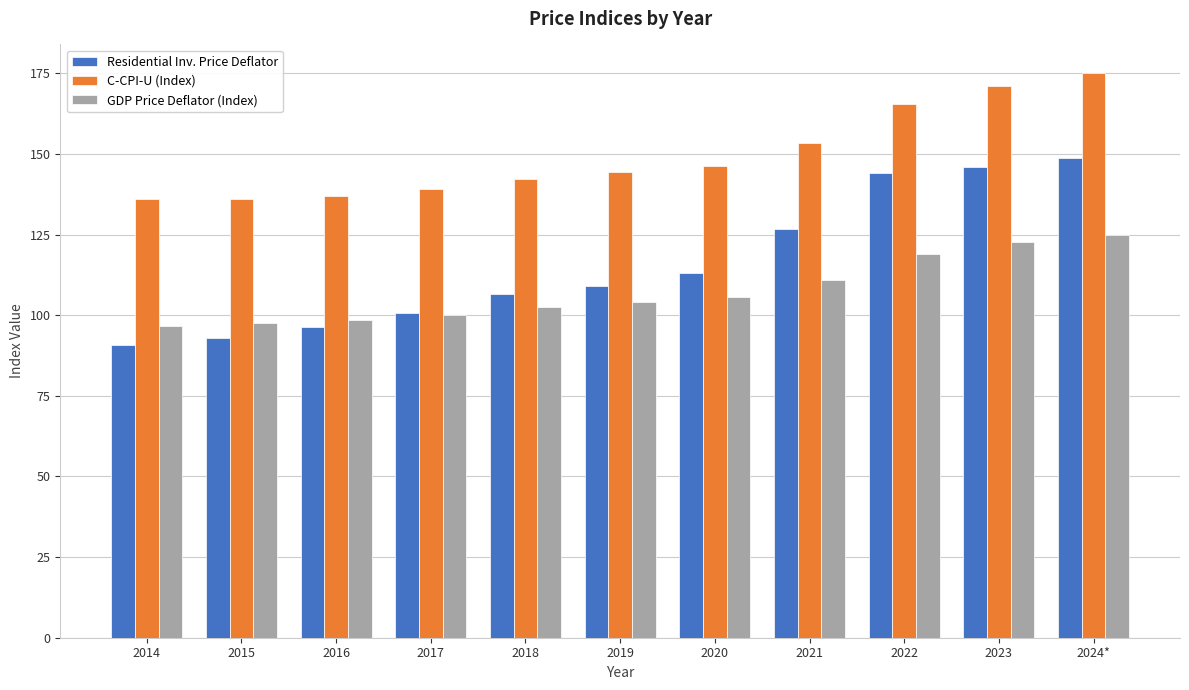

List the series in order of their peak value, highest first.

C-CPI-U (Index), Residential Inv. Price Deflator, GDP Price Deflator (Index)